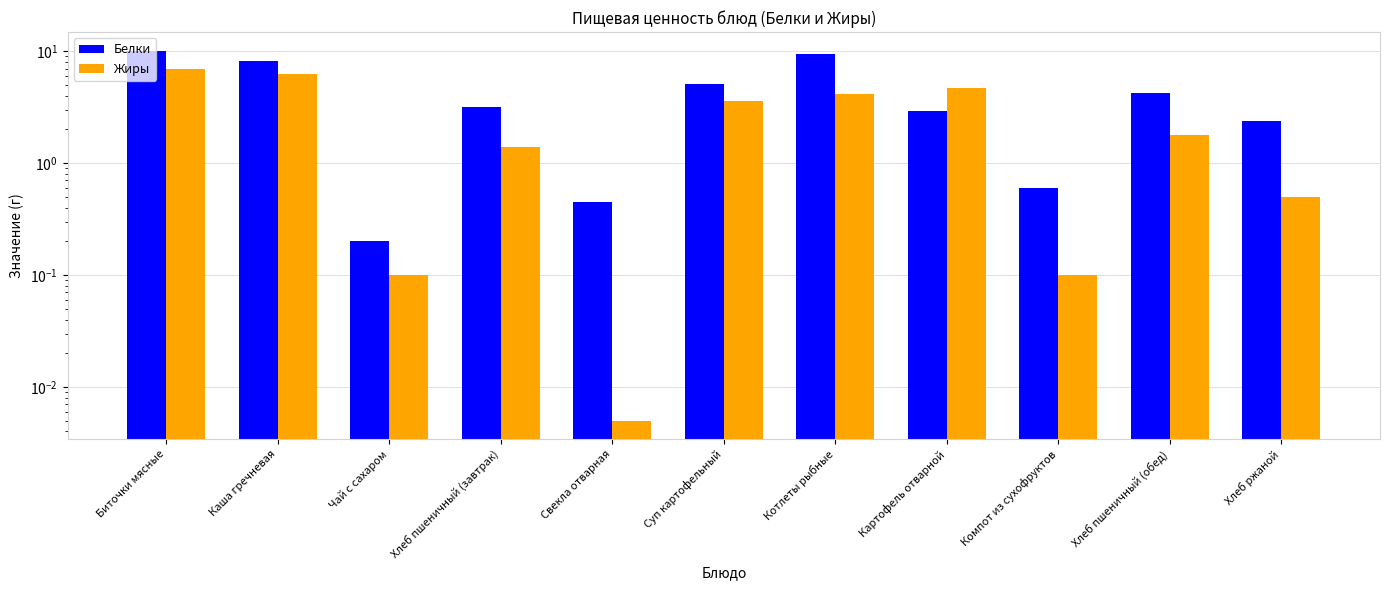

How many series are shown in this chart?

2